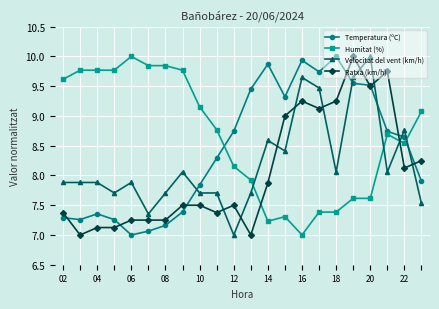

True or false: Velocitat del vent (km/h) and Humitat (%) cross at least once.

True